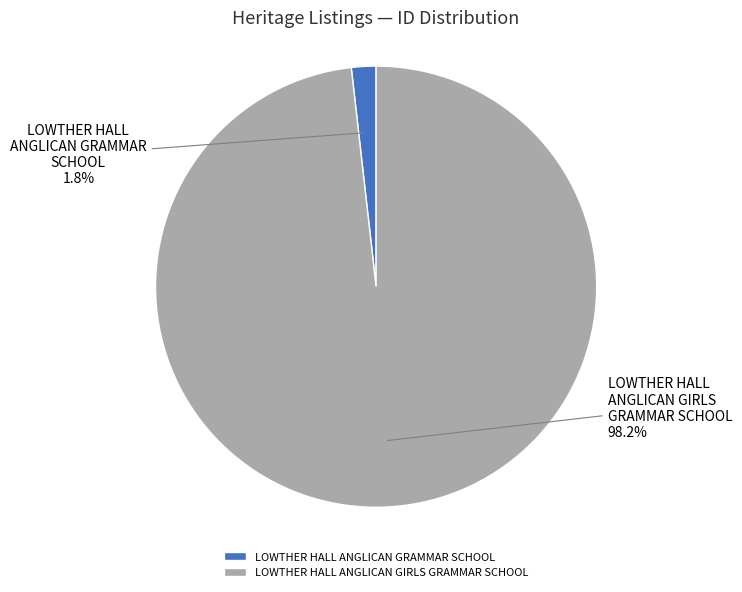

What portion of the pie excludes LOWTHER HALL ANGLICAN GIRLS GRAMMAR SCHOOL?

1.8%